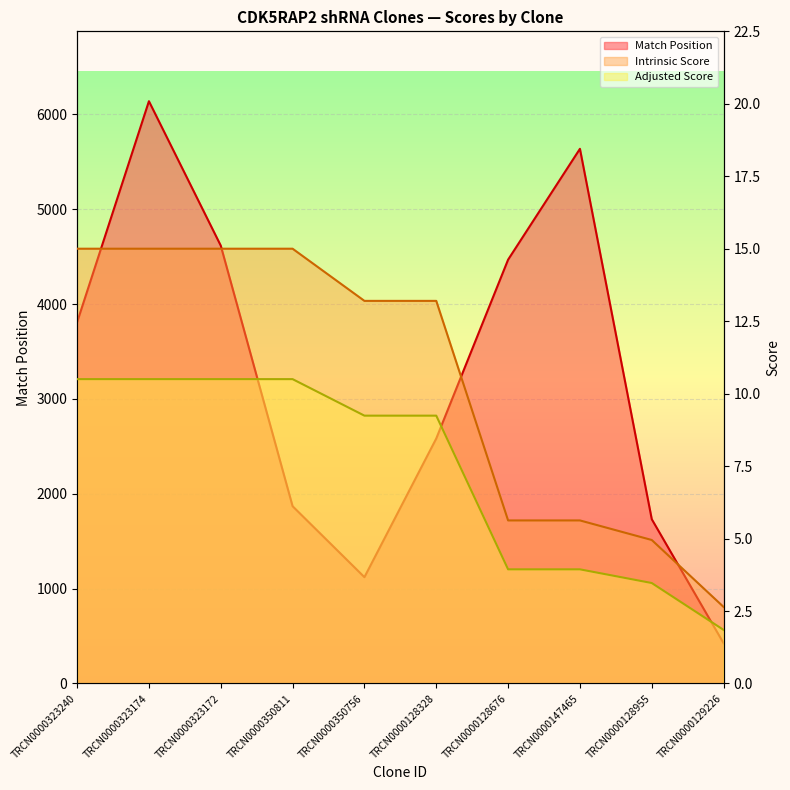

Between TRCN0000128328 and TRCN0000350811, which is larger?

TRCN0000128328